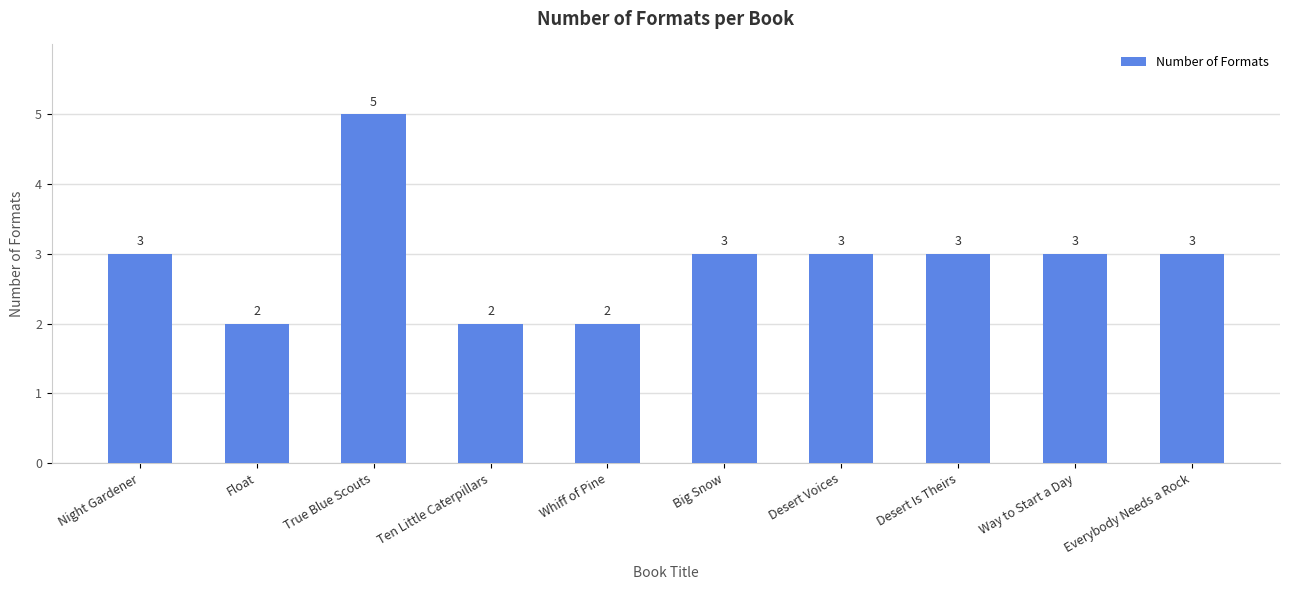

Reading right to left, list all the values displayed in this chart.

Everybody Needs a Rock=3	Way to Start a Day=3	Desert Is Theirs=3	Desert Voices=3	Big Snow=3	Whiff of Pine=2	Ten Little Caterpillars=2	True Blue Scouts=5	Float=2	Night Gardener=3